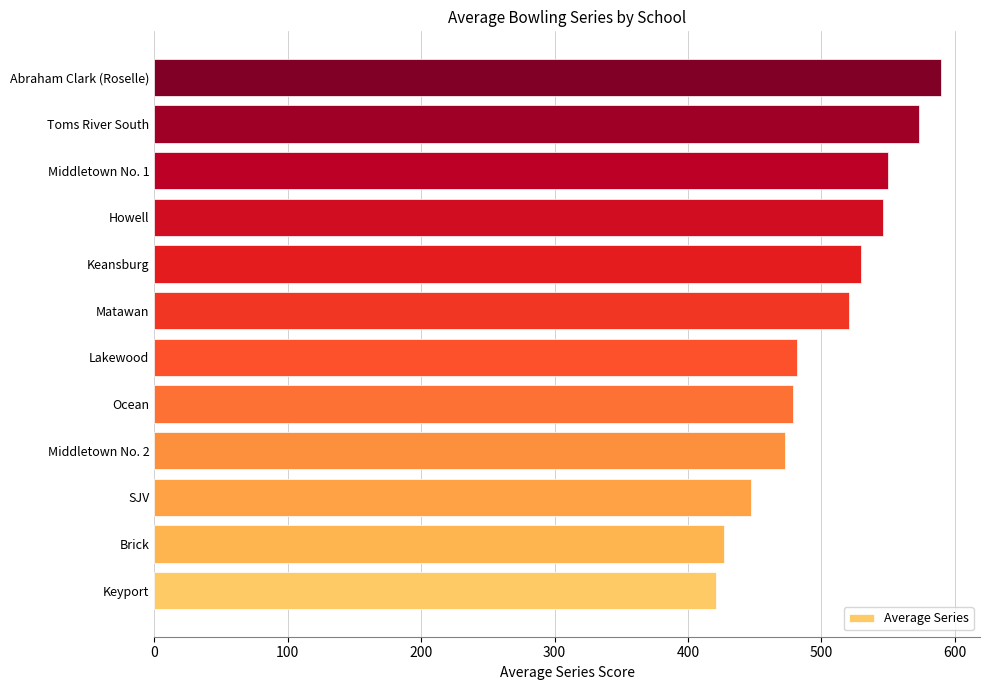

What is the greatest value displayed?

589.3